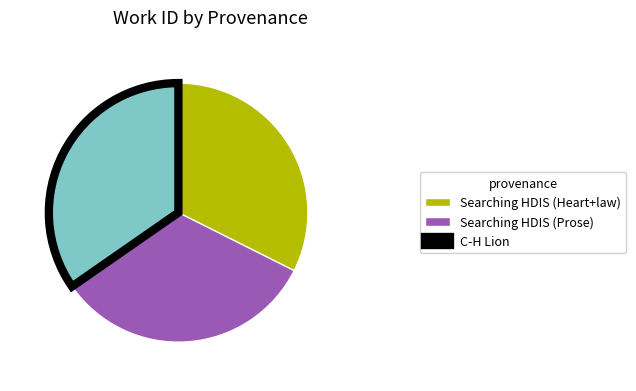

Between Searching HDIS (Prose) and Searching HDIS (Heart+law), which is larger?

Searching HDIS (Prose)